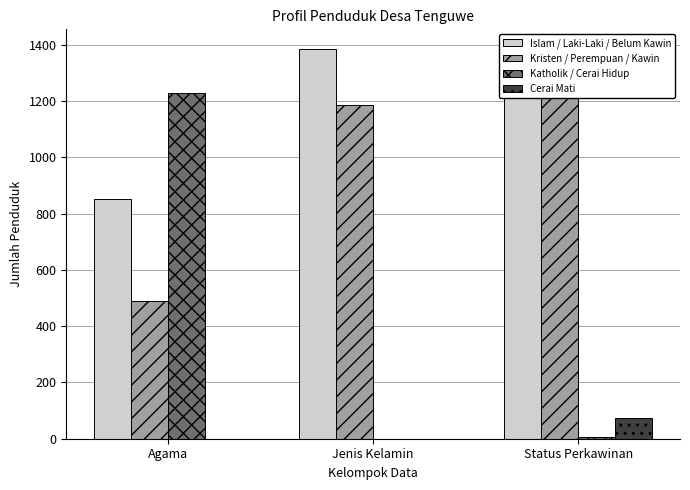

What is the difference between the maximum and second lowest values in the Kristen / Perempuan / Kawin series?

35